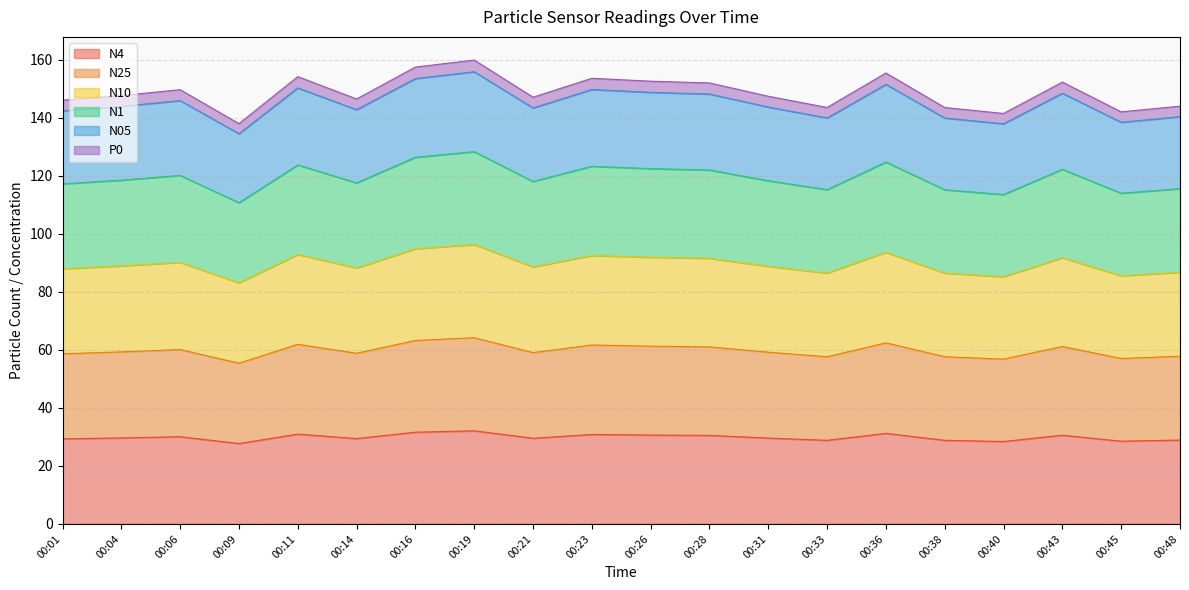

Which category has the lowest value in the N10 series?

00:09